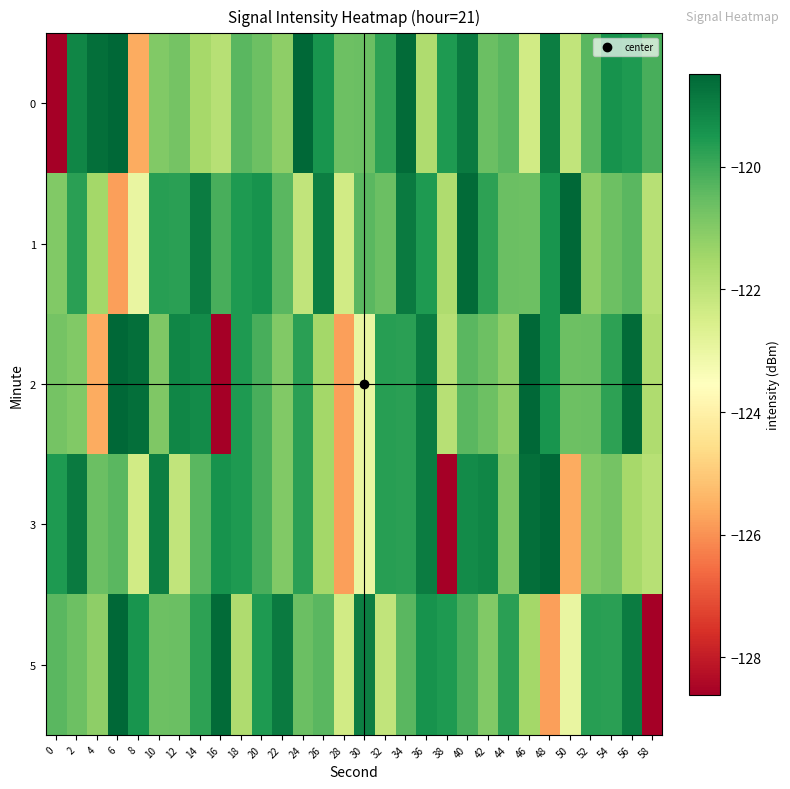

Which series has the largest total across all categories?

1